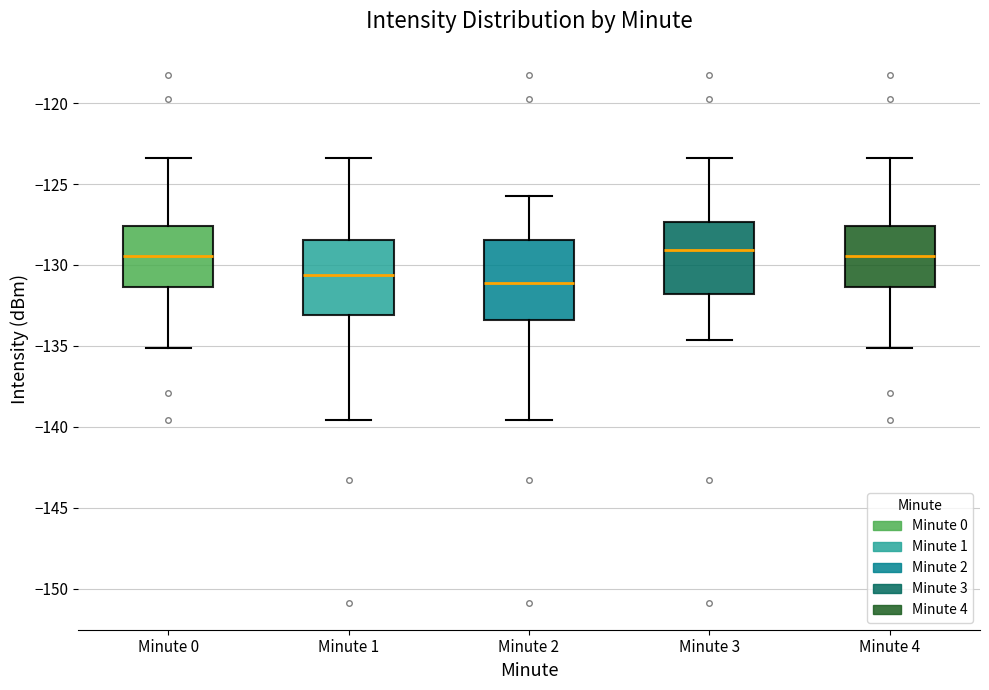

Where does the upper whisker of the box for Minute 4 end on the y-axis? The values are not printed on the chart, so give them approximately, as read against the axis.

-123.5